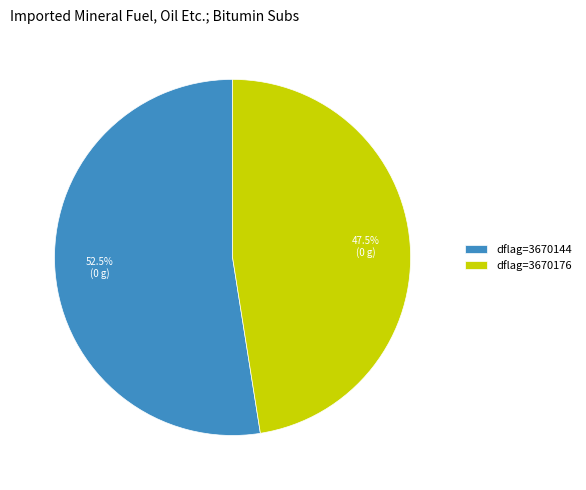

Between dflag=3670144 and dflag=3670176, which is larger?

dflag=3670144